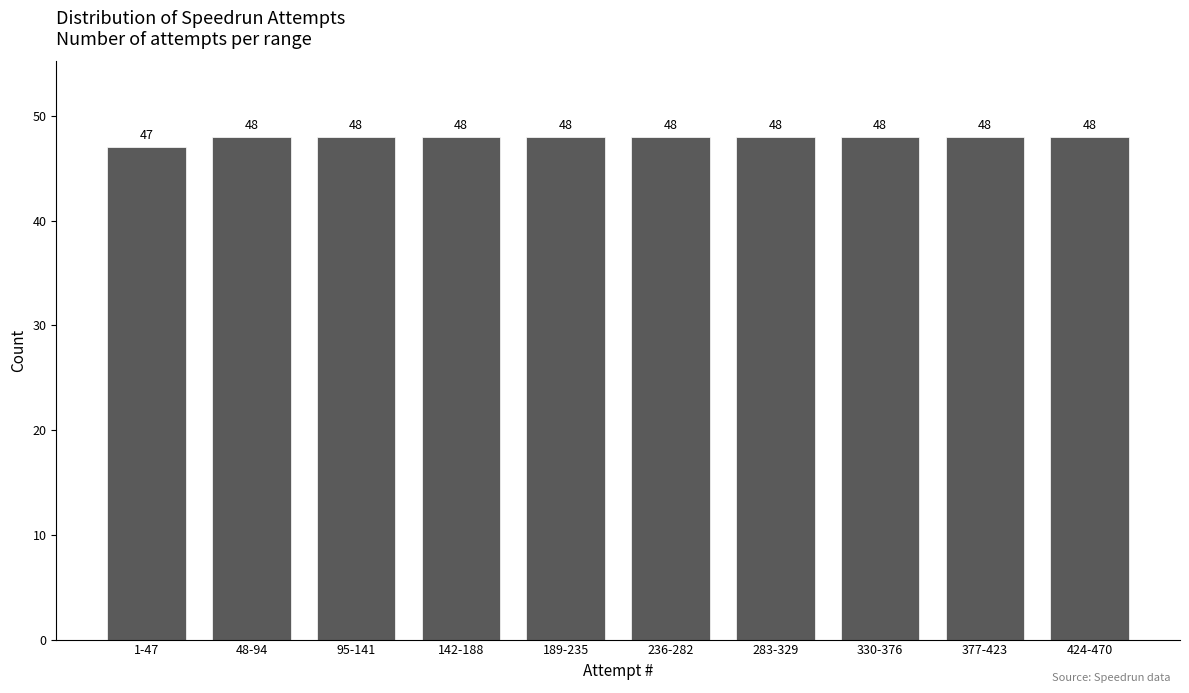

Reading left to right, list all the values displayed in this chart.

47	48	48	48	48	48	48	48	48	48